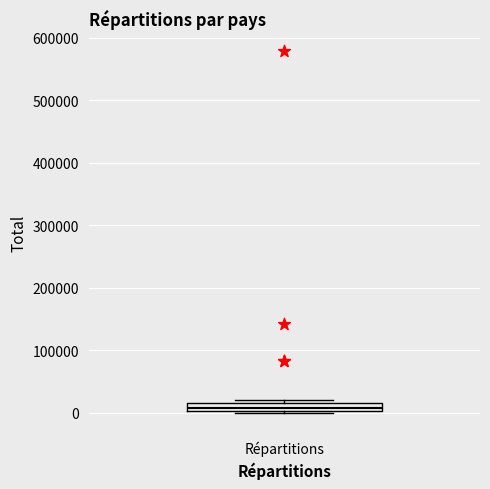

Where is the upper edge of the box for Répartitions on the y-axis? The values are not printed on the chart, so give them approximately, as read against the axis.

20000